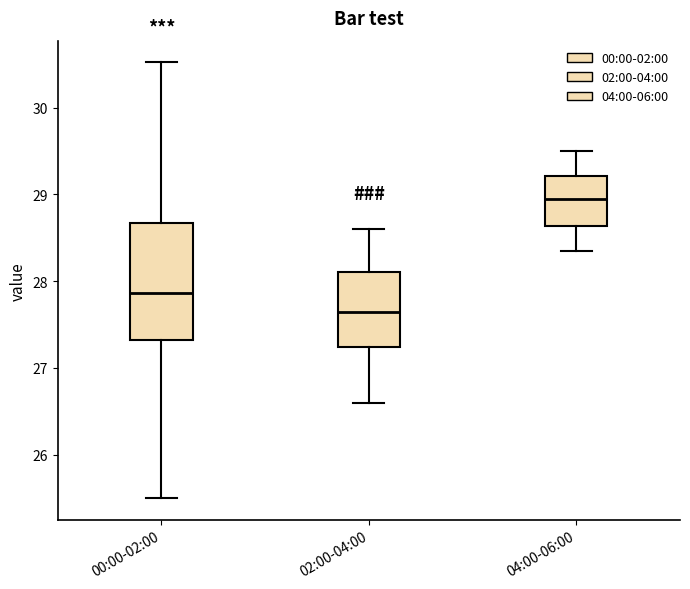

Reading left to right, read every box against the y-axis: the position of its median line, the range the box covers, and the ends of its whiskers. The values are not printed on the chart, so give them approximately, as read against the axis.

00:00-02:00: median 27.9, box 27.3 to 28.7, whiskers 25.5 to 30.5
02:00-04:00: median 27.7, box 27.2 to 28.1, whiskers 26.6 to 28.6
04:00-06:00: median 29.0, box 28.6 to 29.2, whiskers 28.4 to 29.5